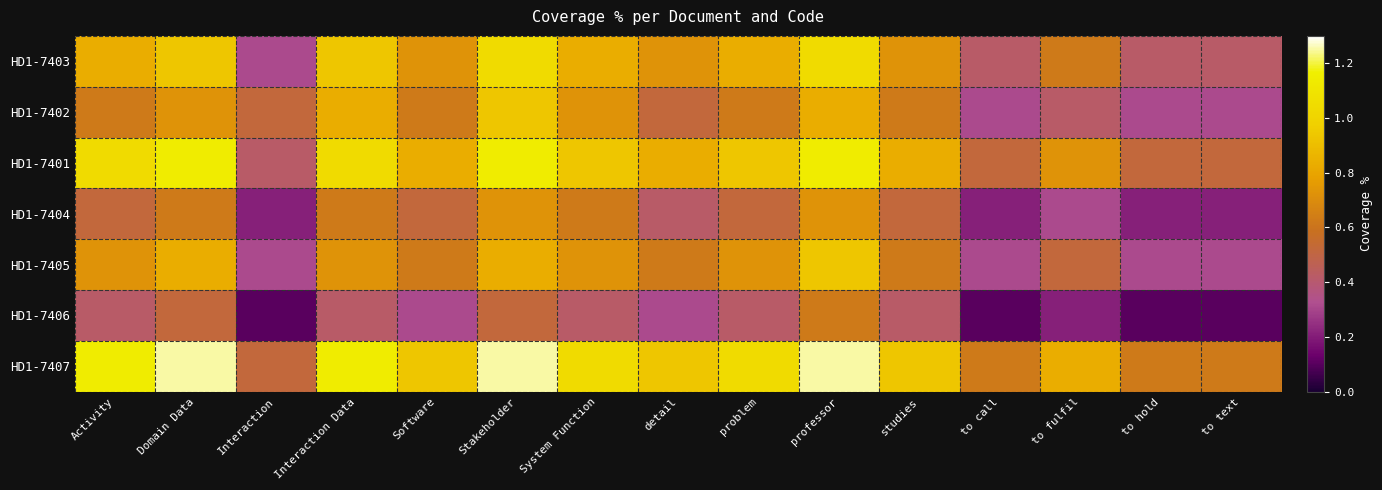

What is the total value across all series at studies?

4.7